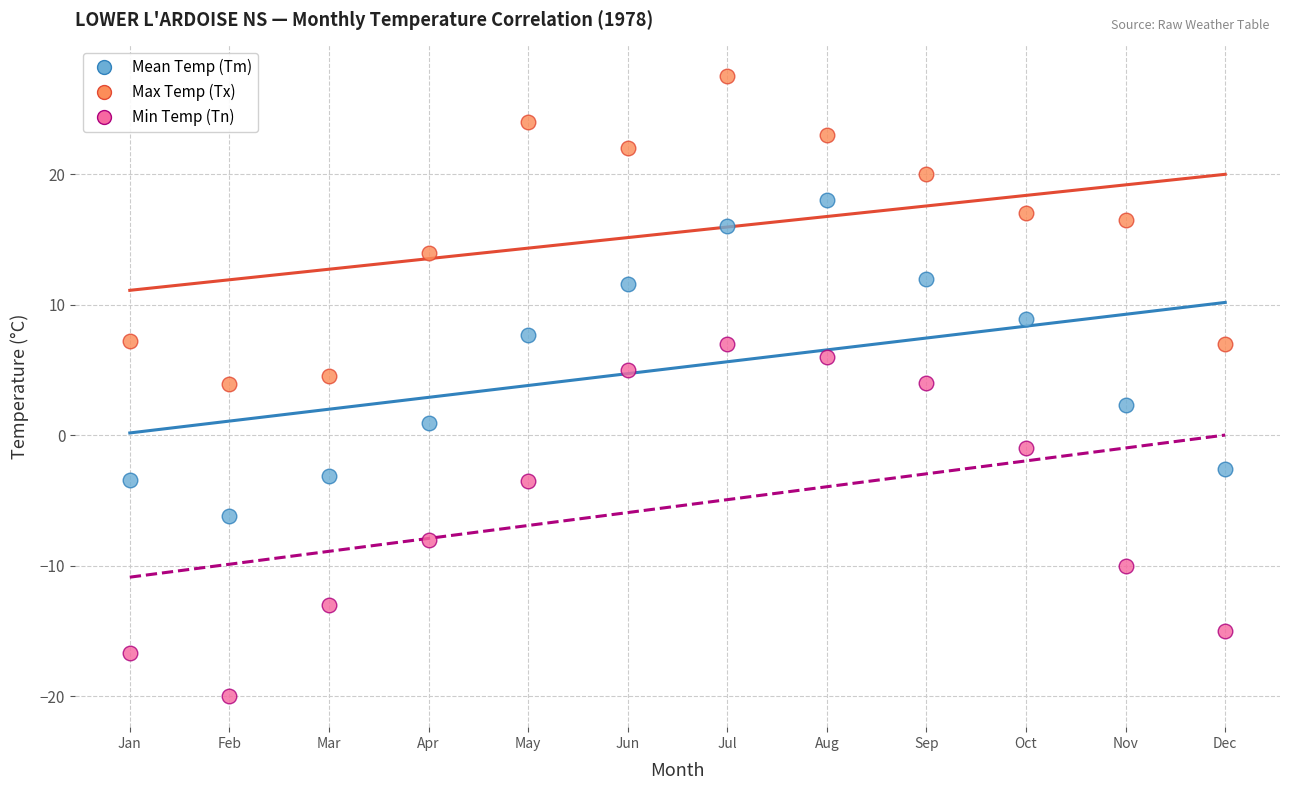

Across all data points, what is the range of Y values (max minus min)?

47.5